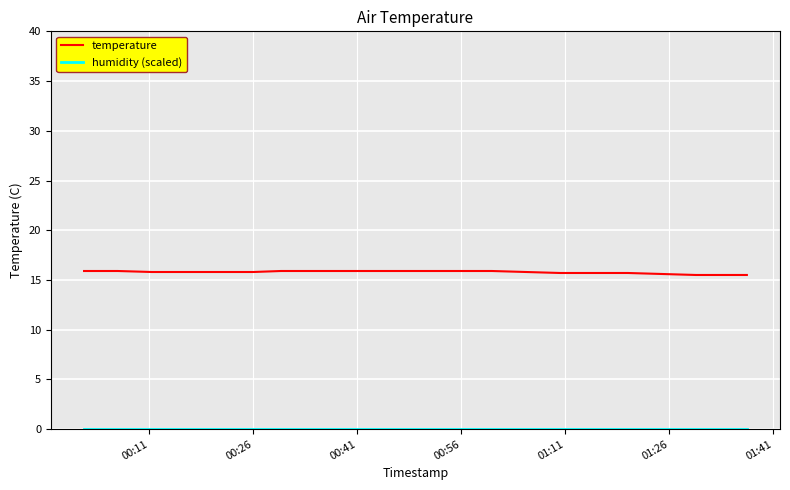

Which series has the largest total across all categories?

temperature